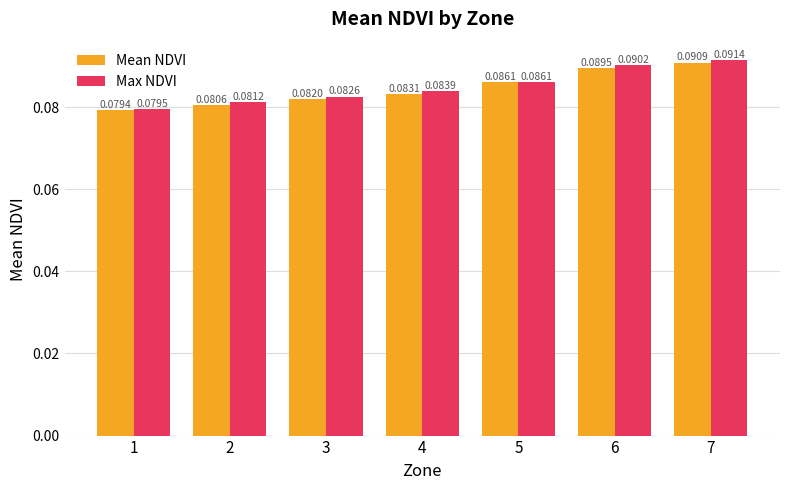

At which category does the chart reach its peak across all series?

7